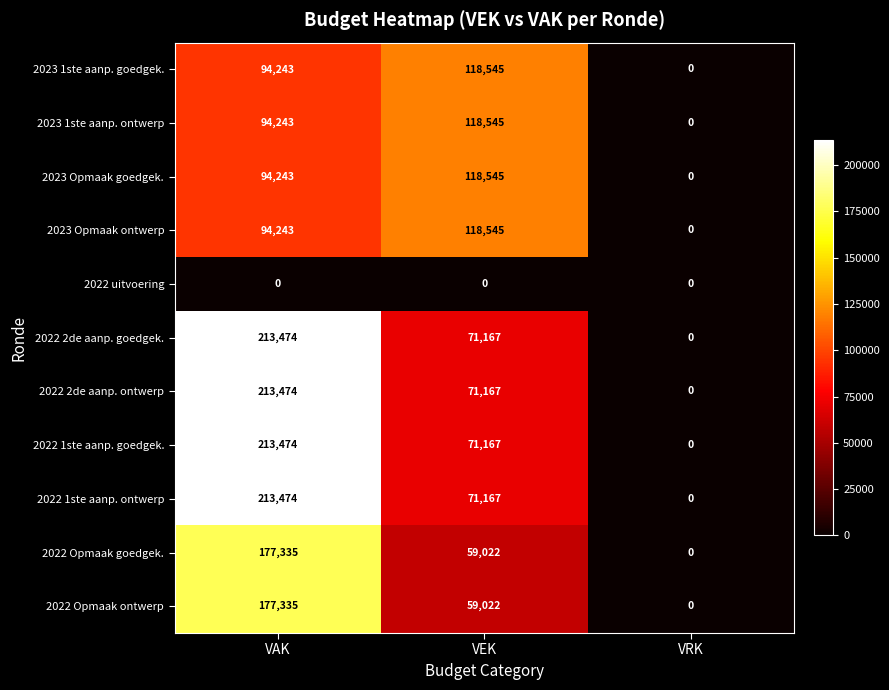

Which label corresponds to the largest value in the chart?

VAK